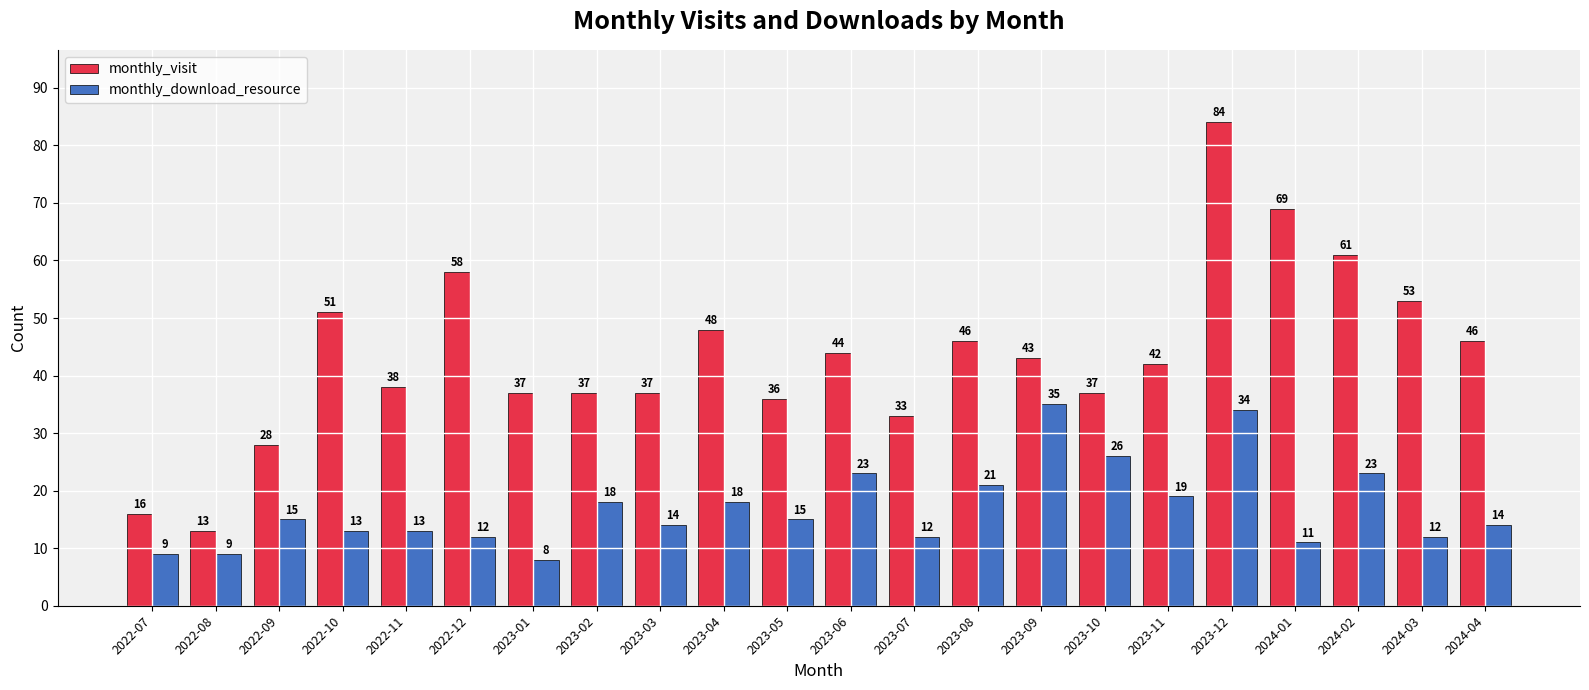

What is the value of the monthly_visit bar at the 20th from the left?

61